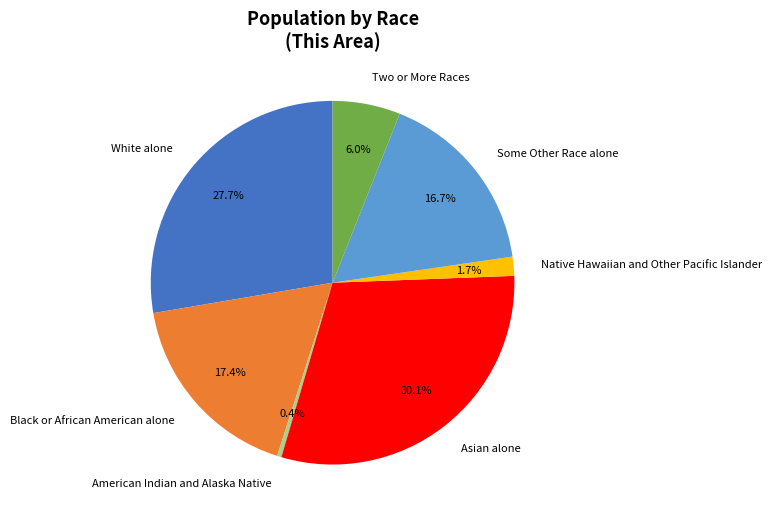

Is there any slice that represents more than half of the pie?

No